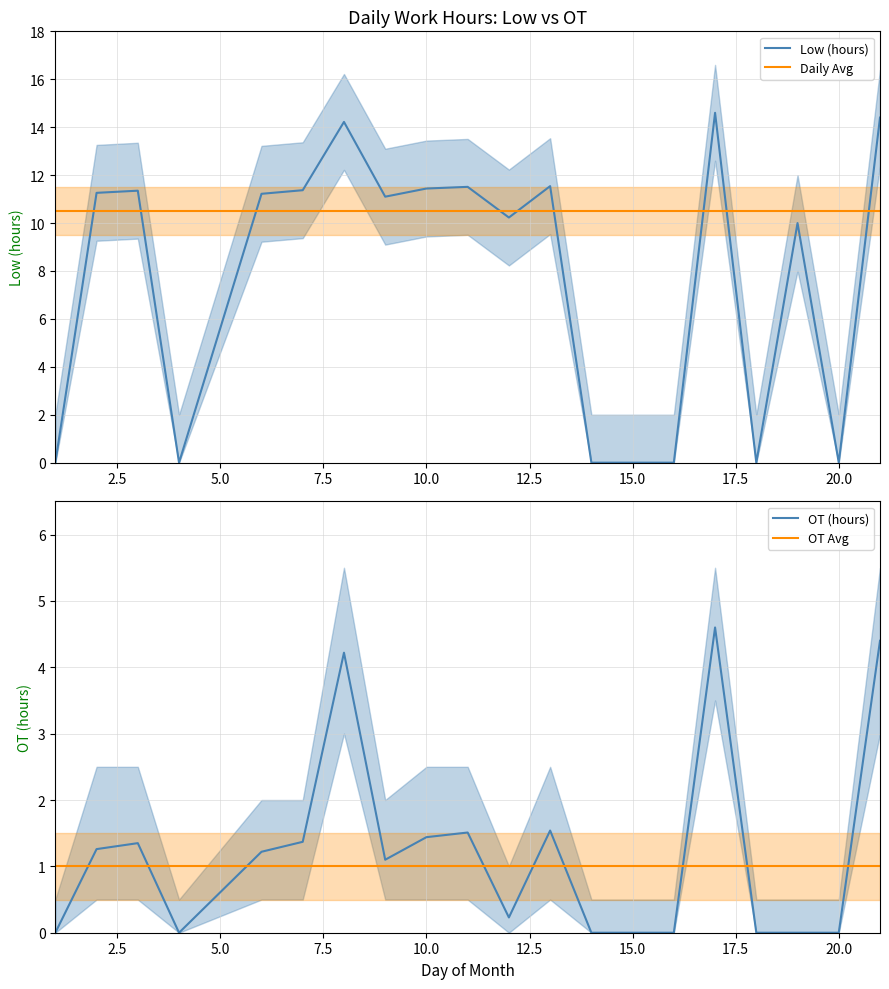

True or false: Daily Avg and Low (hours) intersect in this chart.

True